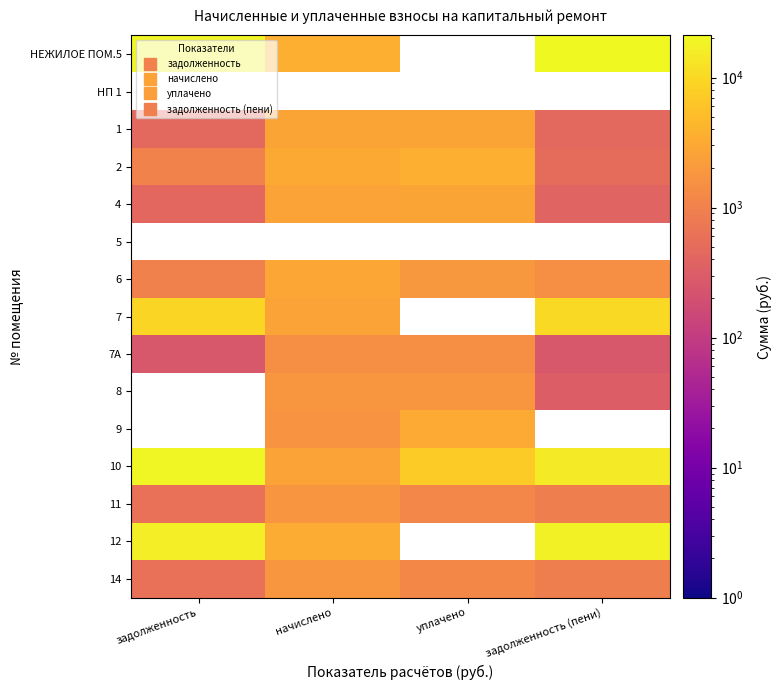

What is the minimum value for 6?

996.9